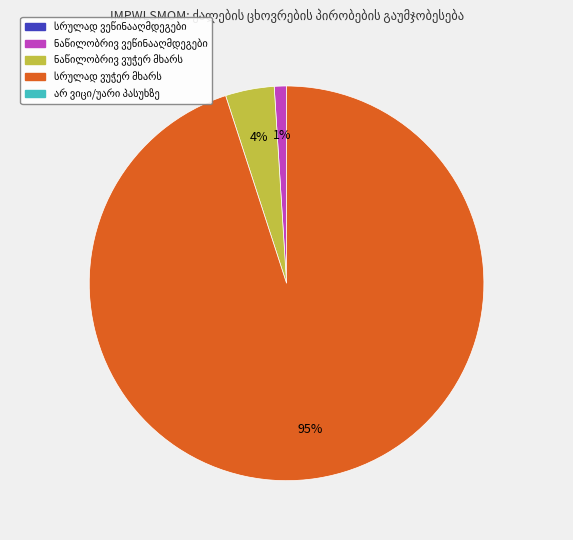

Does any single category account for the majority?

Yes